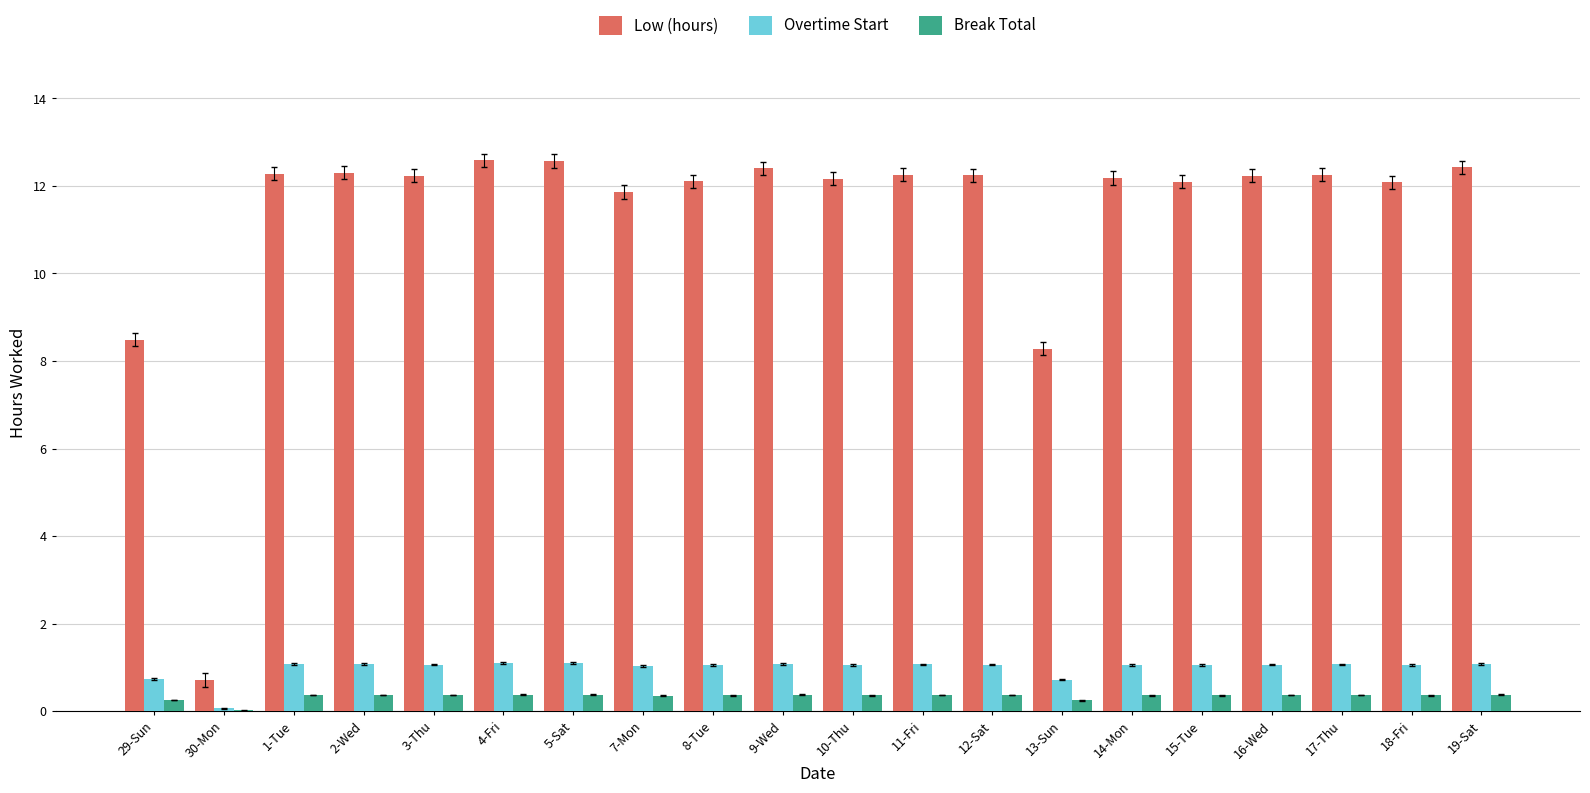

What are all the series names shown in the legend?

Low (hours), Overtime Start, Break Total